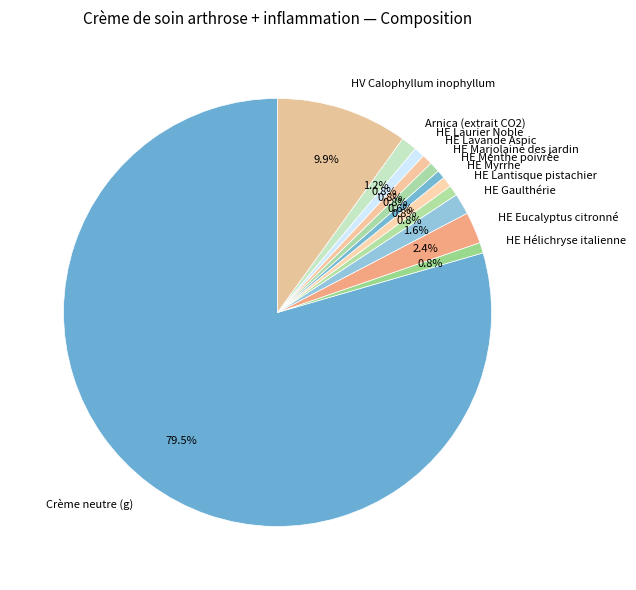

To the nearest percent, what is the difference between the HE Lantisque pistachier and Crème neutre (g) slice percentages?

79%